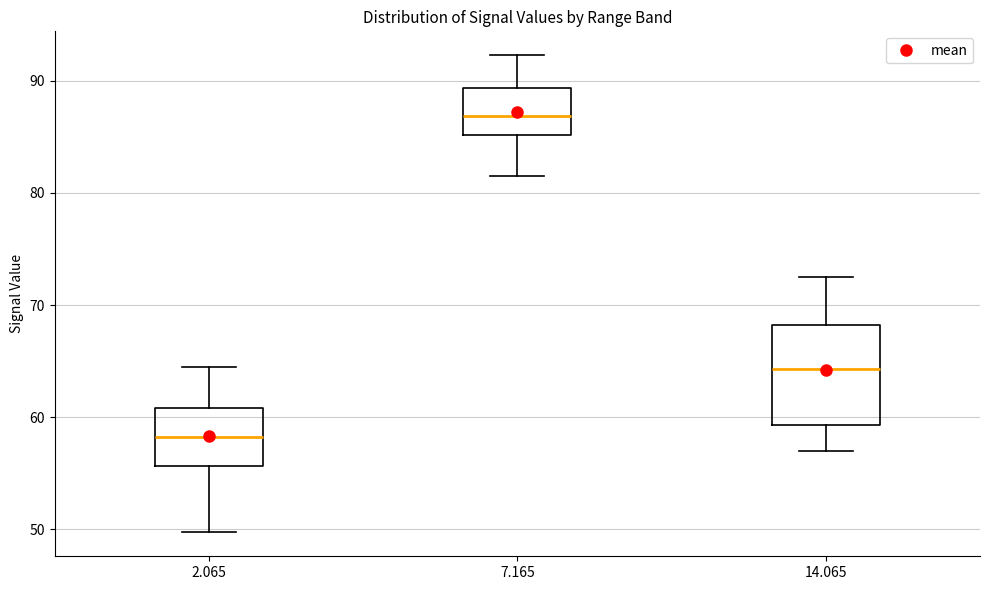

Which box's median line is the lowest?

2.065